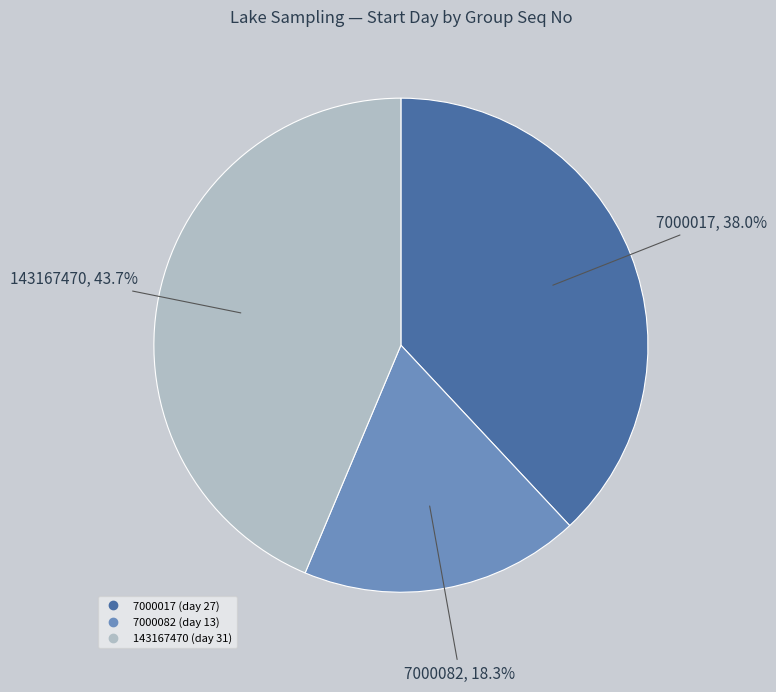

Count the number of slices in the pie.

3